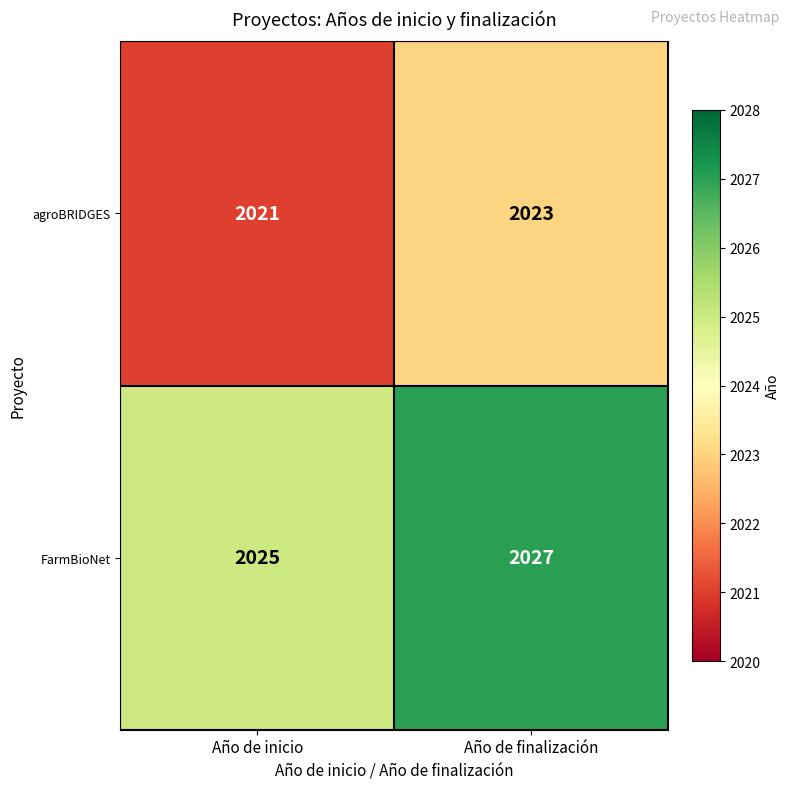

How many series are shown in this chart?

2